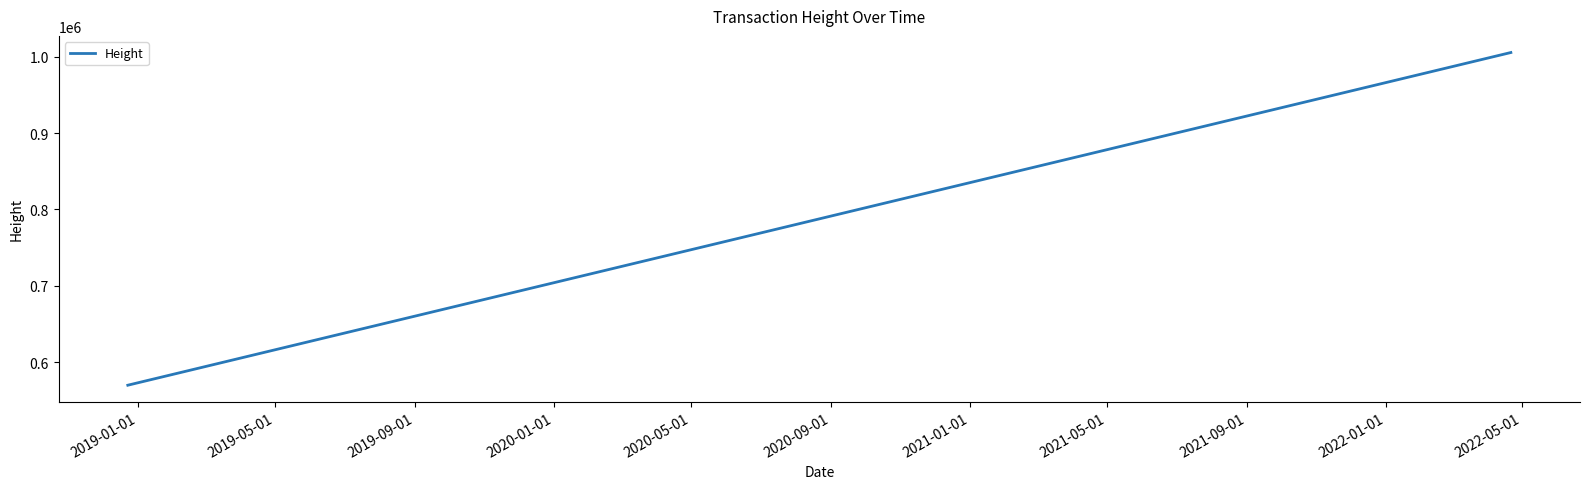

What is the minimum value shown in the chart?

569685